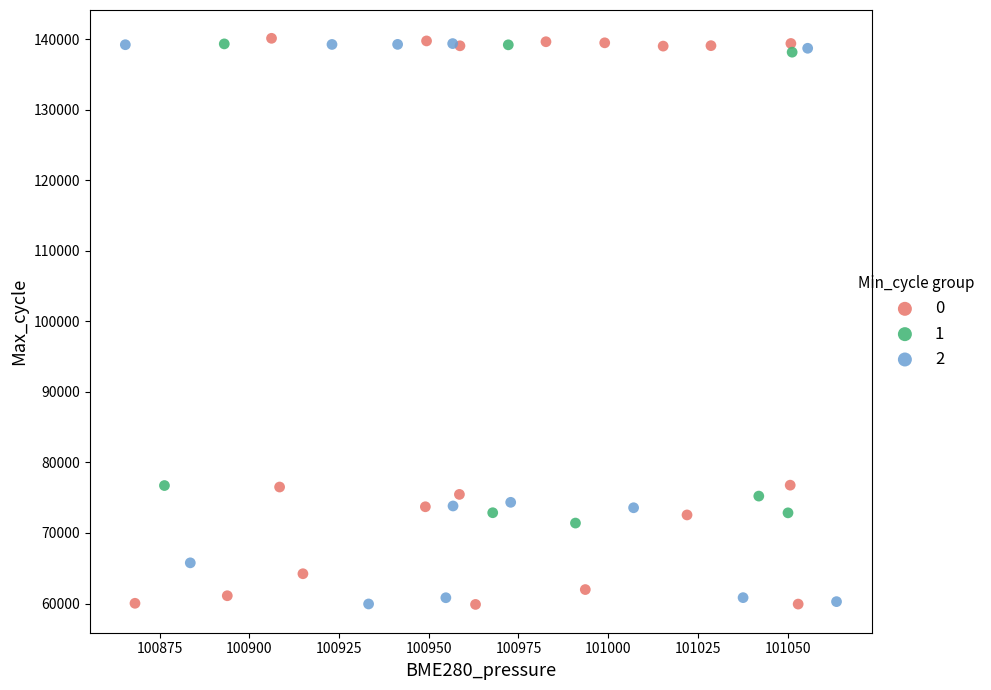

Which series reaches the maximum Y coordinate?

0